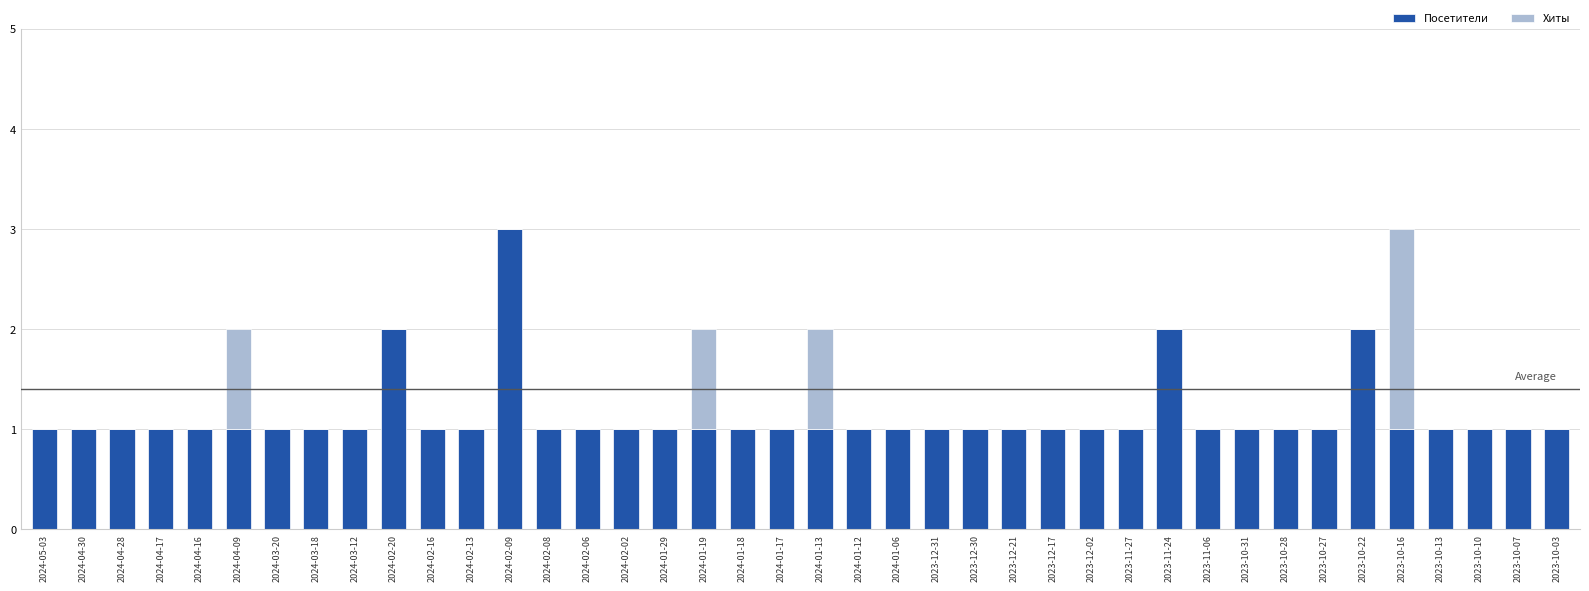

What is the sum of all Посетители values?

45